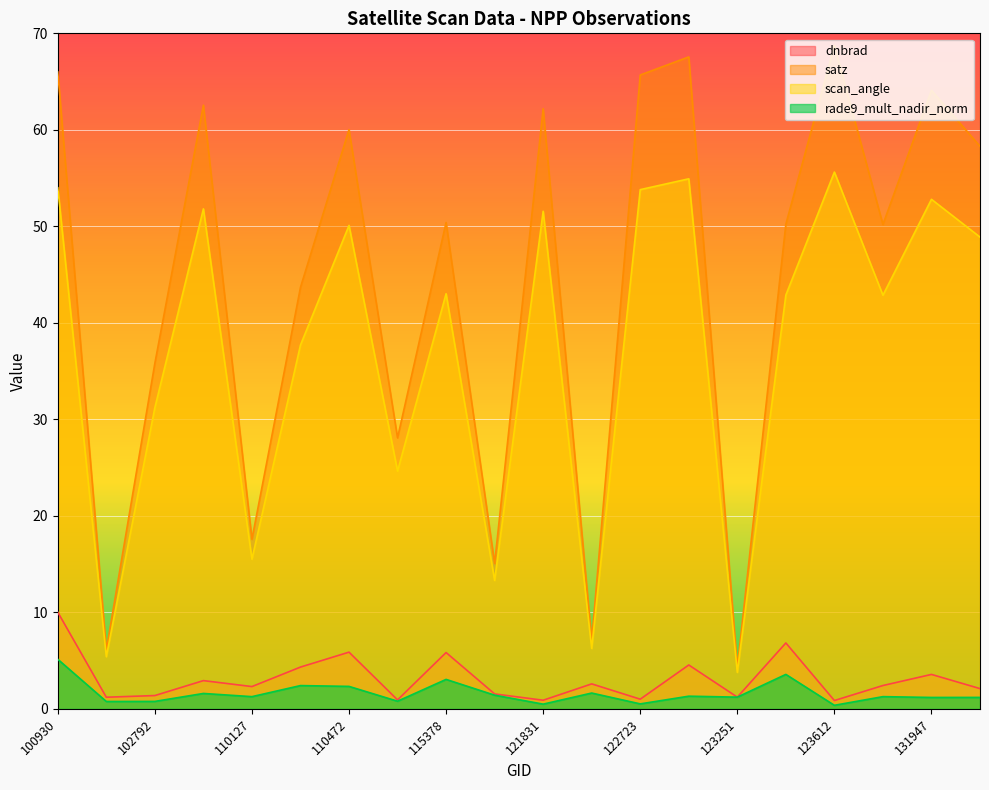

What is the average value of the scan_angle series?

37.0